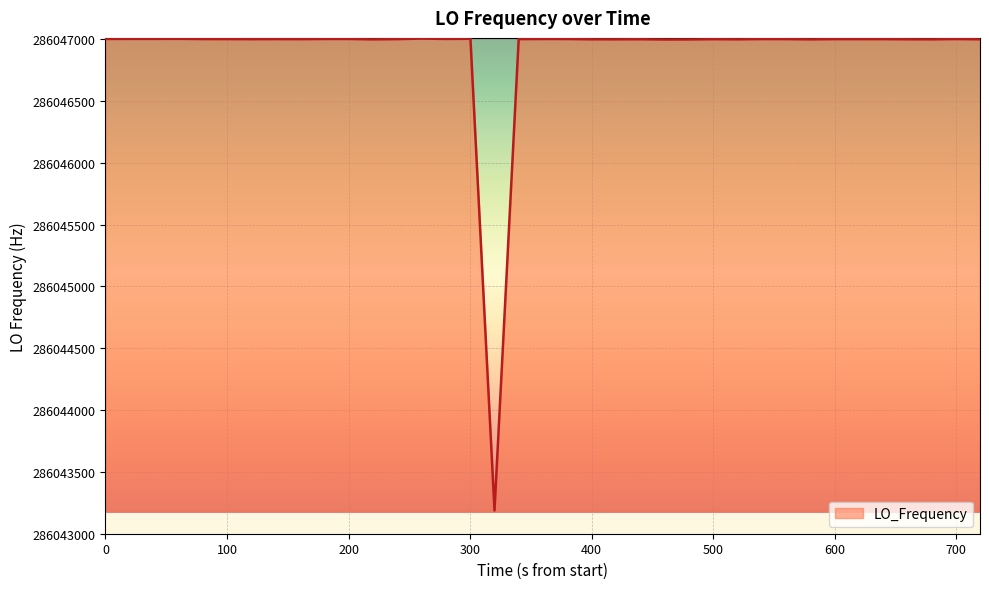

What is the maximum value shown in the chart?

286047004.4